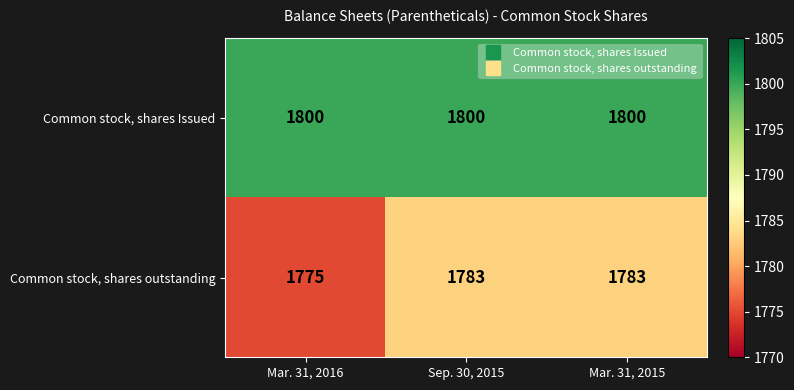

At which label is Common stock, shares outstanding closest to 1779?

Mar. 31, 2016